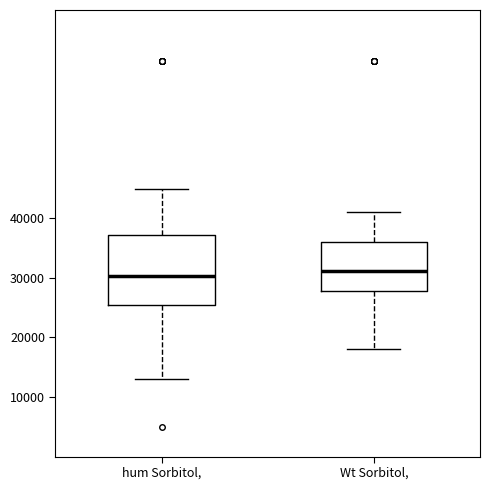

Reading left to right, read every box against the y-axis: the position of its median line, the range the box covers, and the ends of its whiskers. The values are not printed on the chart, so give them approximately, as read against the axis.

hum Sorbitol,: median 30000, box 25000 to 37000, whiskers 13000 to 45000
Wt Sorbitol,: median 31000, box 28000 to 36000, whiskers 18000 to 41000